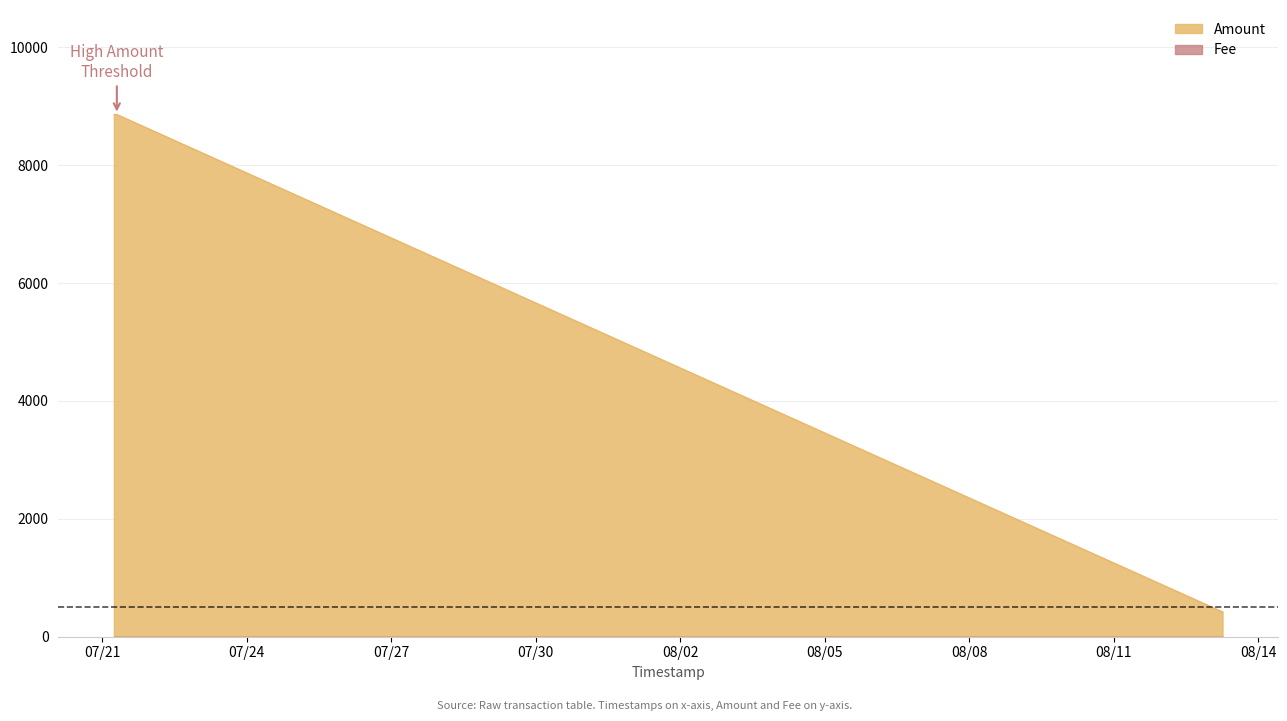

What is the approximate value at 2017-08-13 06:07:16, to the nearest 10?

430